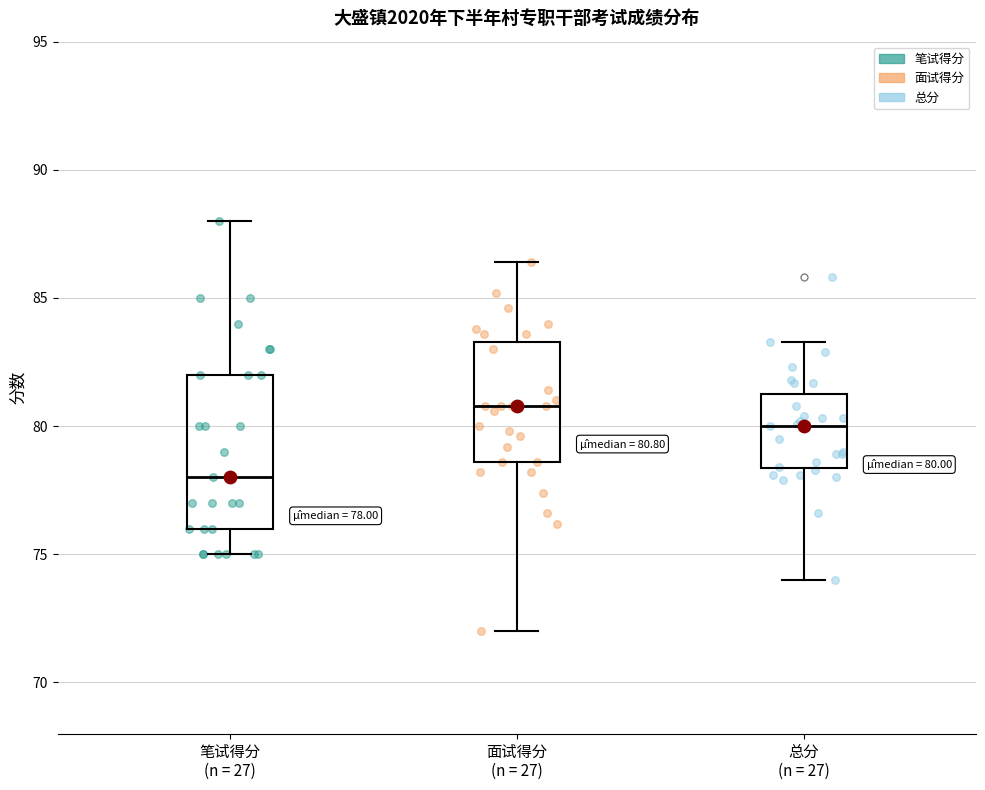

Comparing the boxes themselves (not the whiskers), which one is the tallest?

笔试得分 (n = 27)